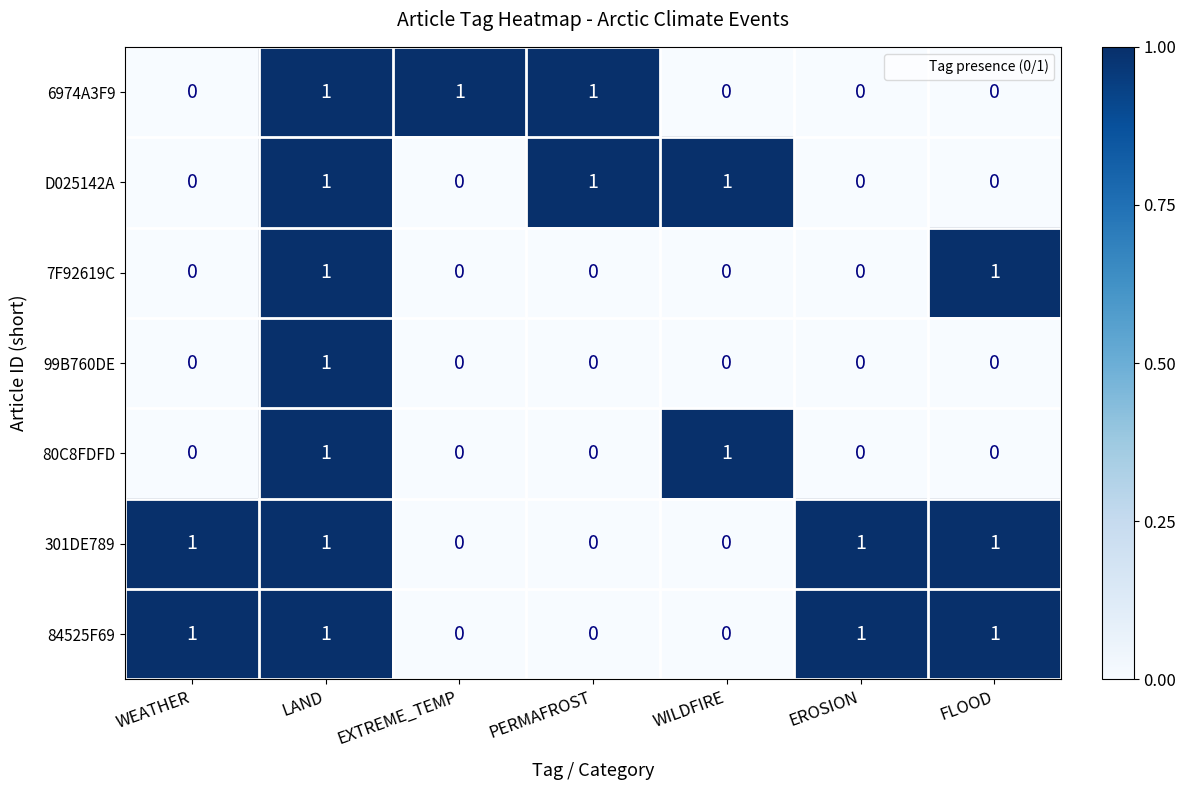

How many D025142A values are between 0 and 1?

7